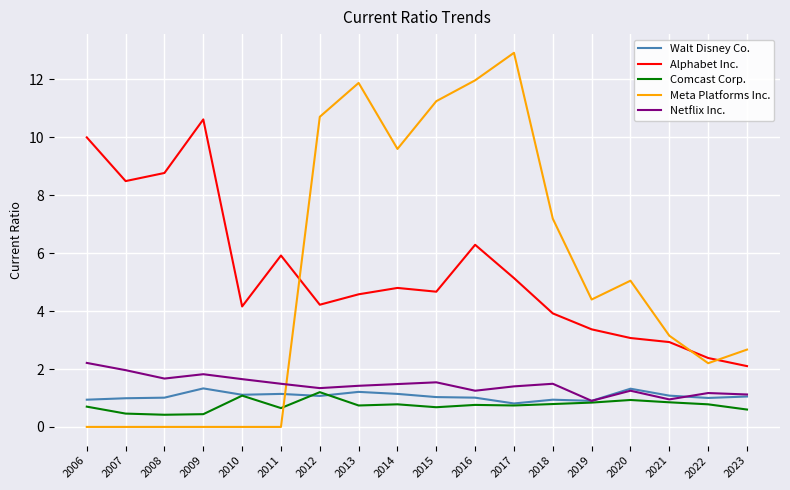

The value of Walt Disney Co. at 2015 is 1.0. True or false?

True